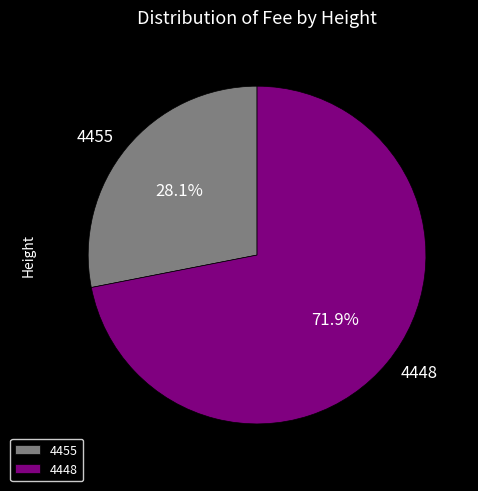

The 4448 slice represents 78% of the pie. True or false?

False